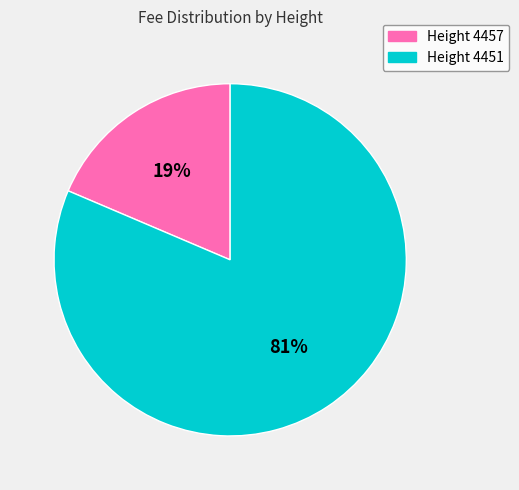

What is the majority slice?

Height 4451